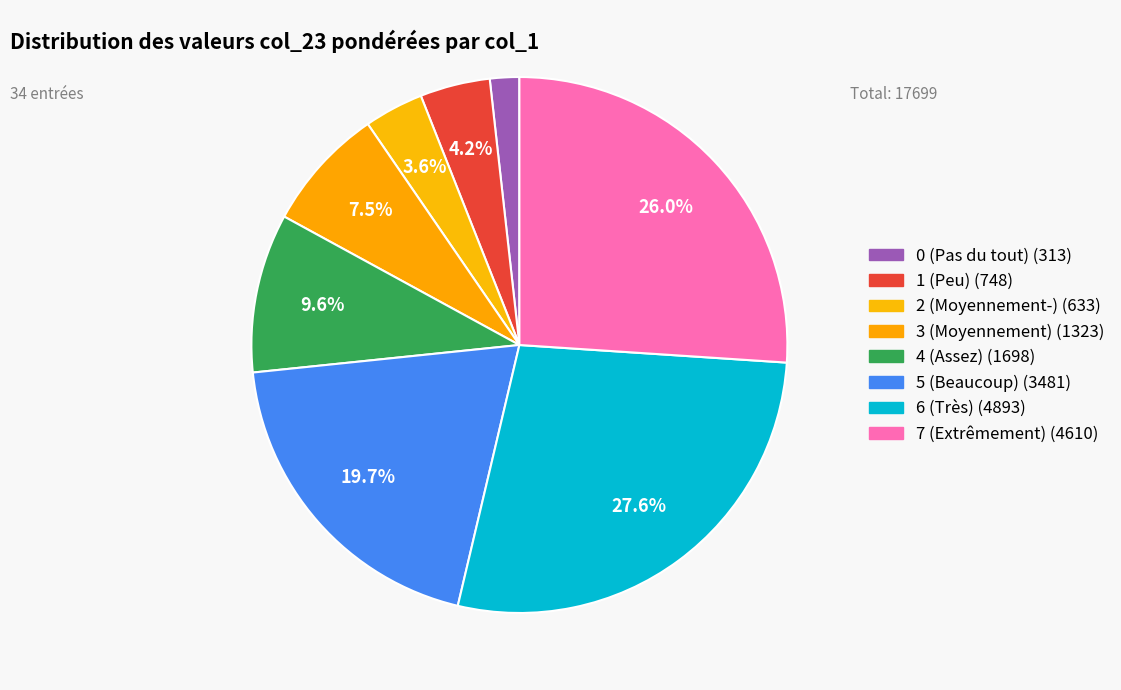

Count the number of slices in the pie.

8